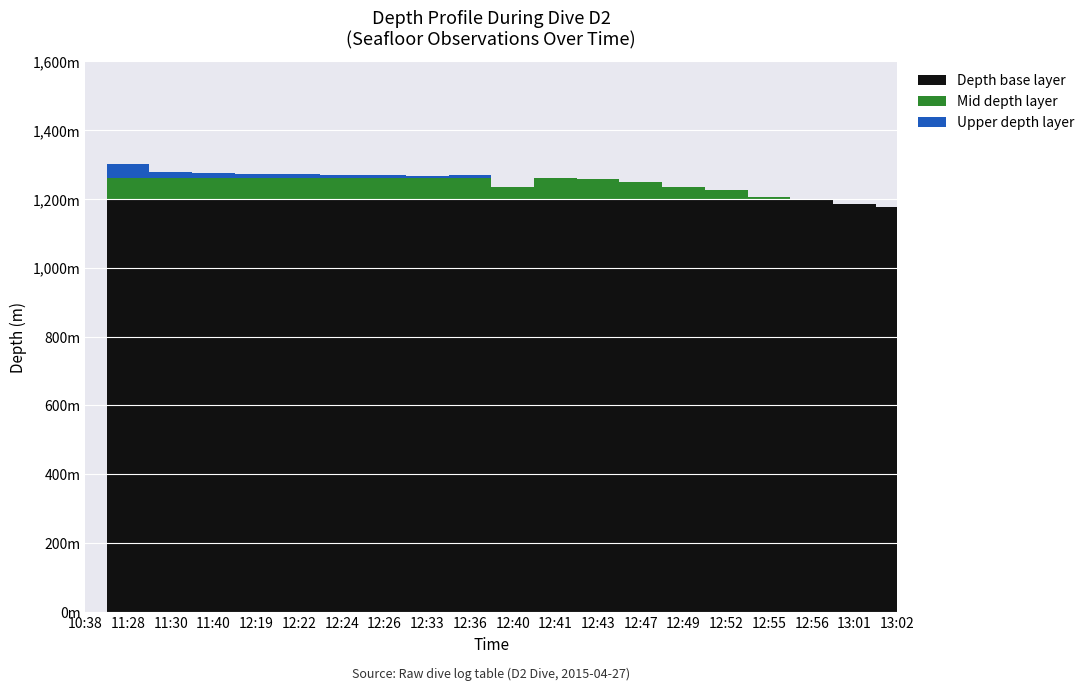

What is the difference between the values at 12:40 and 12:36?

33